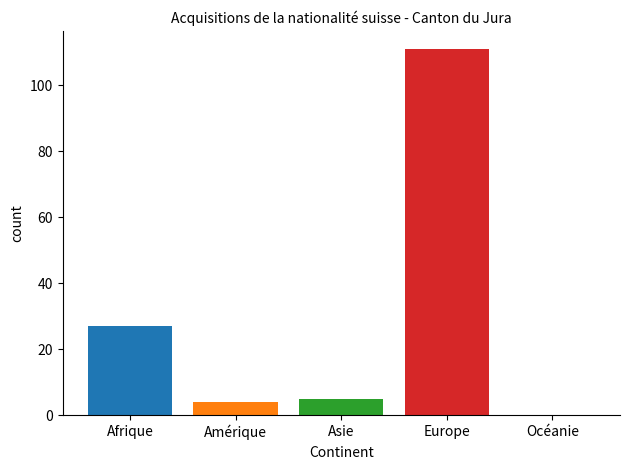

The value at Europe is 55. True or false?

False